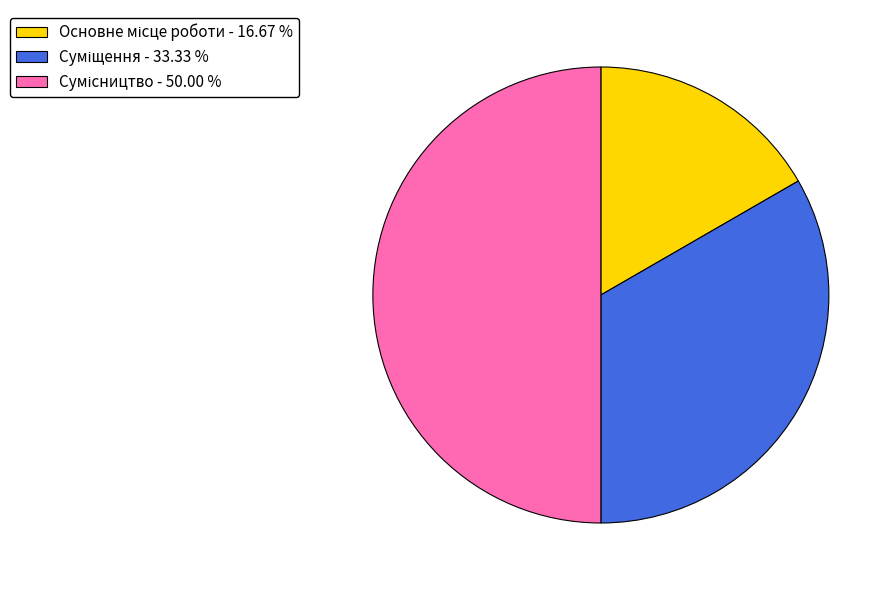

How many segments does this pie chart have?

3